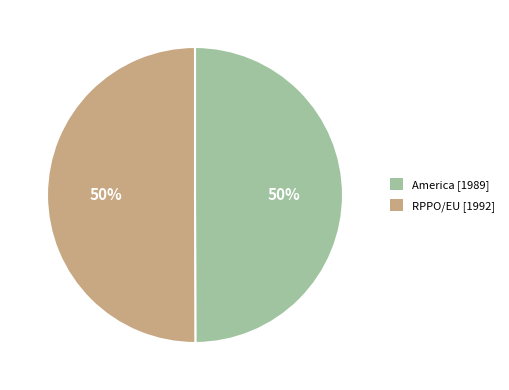

How many segments does this pie chart have?

2